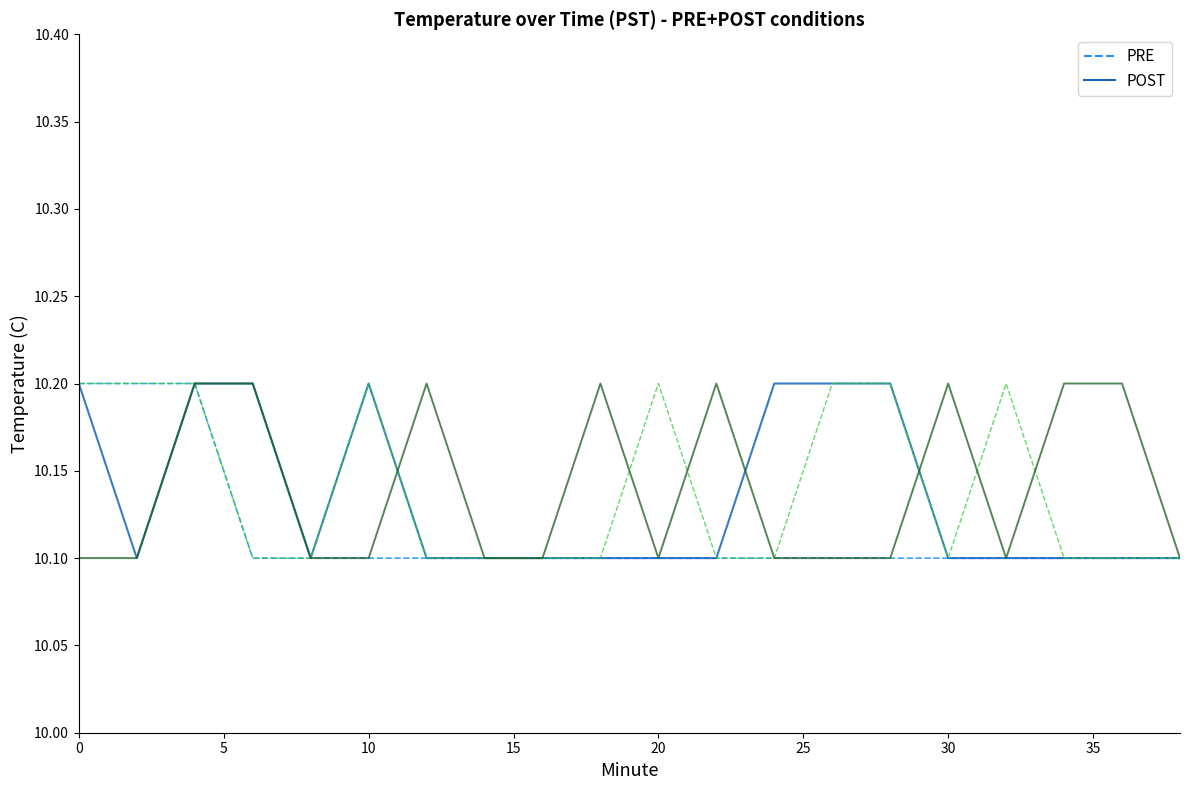

True or false: PRE has a value of 14.5 at 5.

False